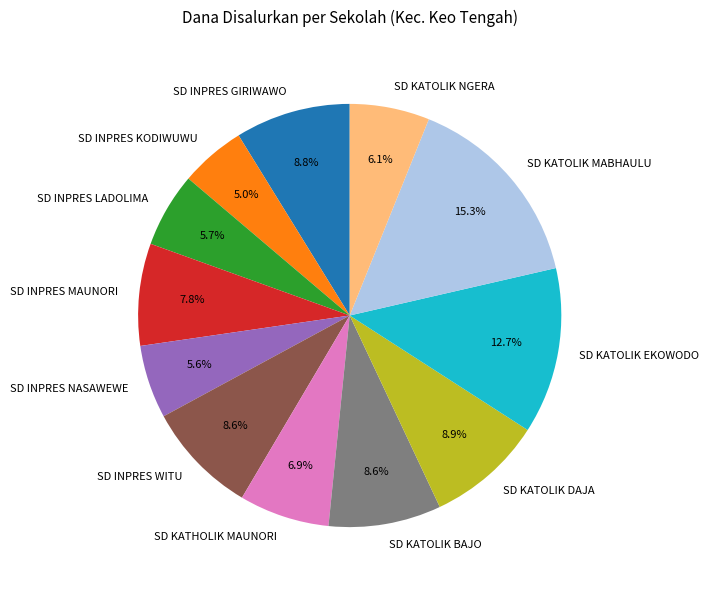

Does any single category account for the majority?

No